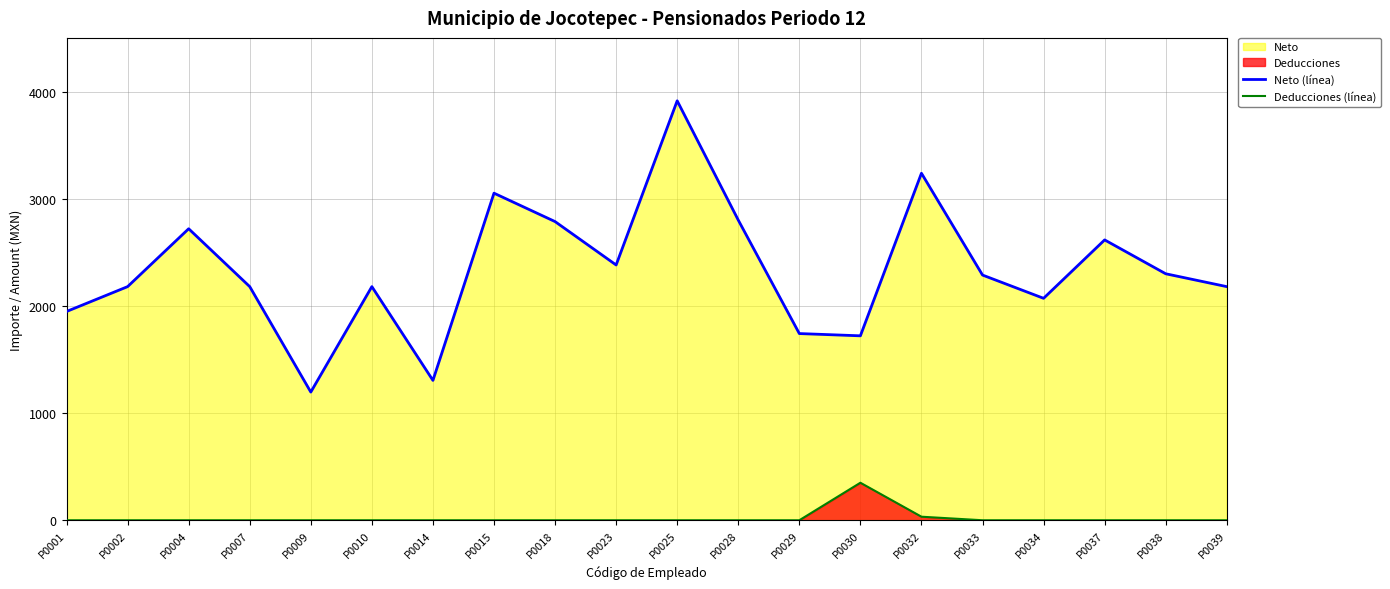

List the series in order of their peak value, highest first.

Neto (línea), Deducciones (línea)